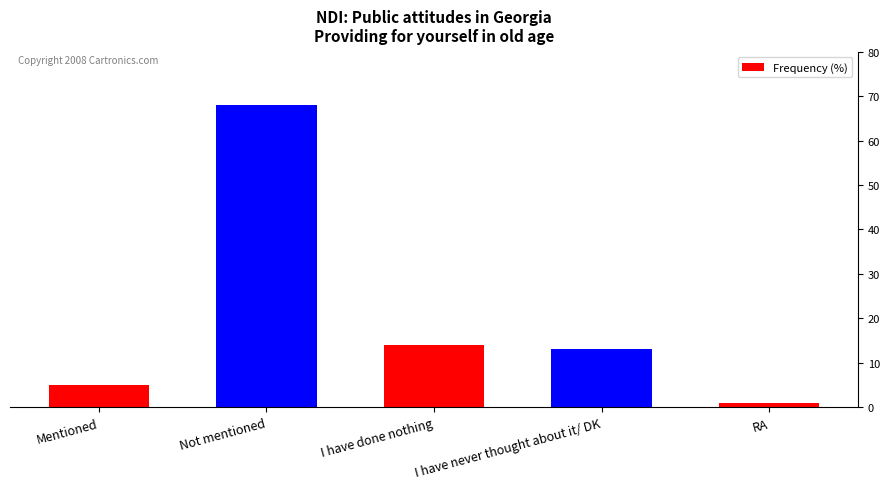

Reading right to left, list all the values displayed in this chart.

1	13	14	68	5